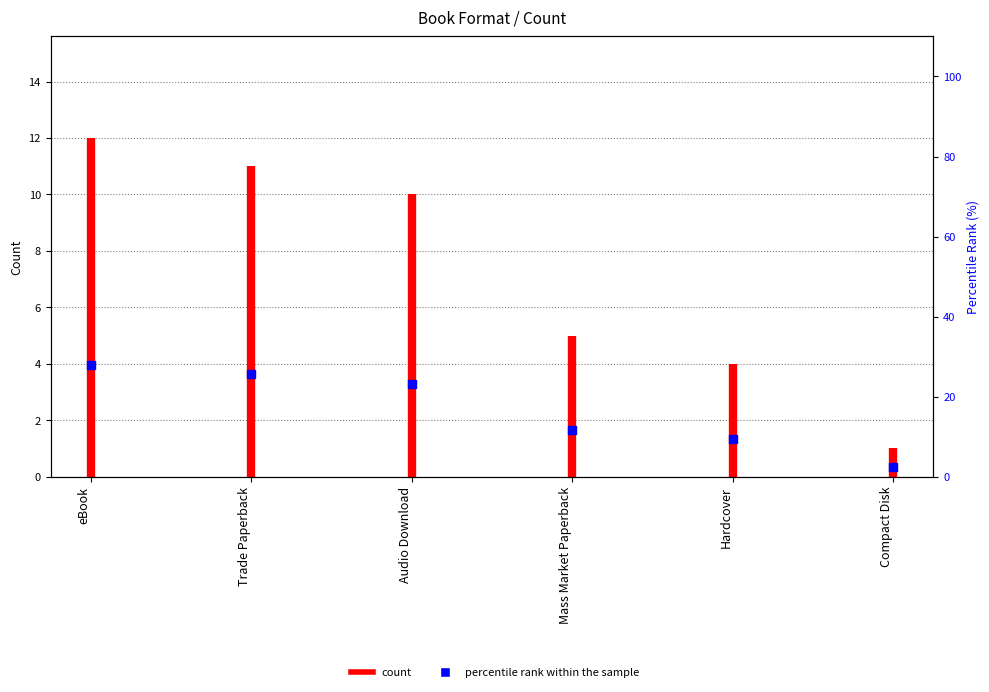

Approximately how many times larger is the value at Audio Download compared to Trade Paperback?

0.9